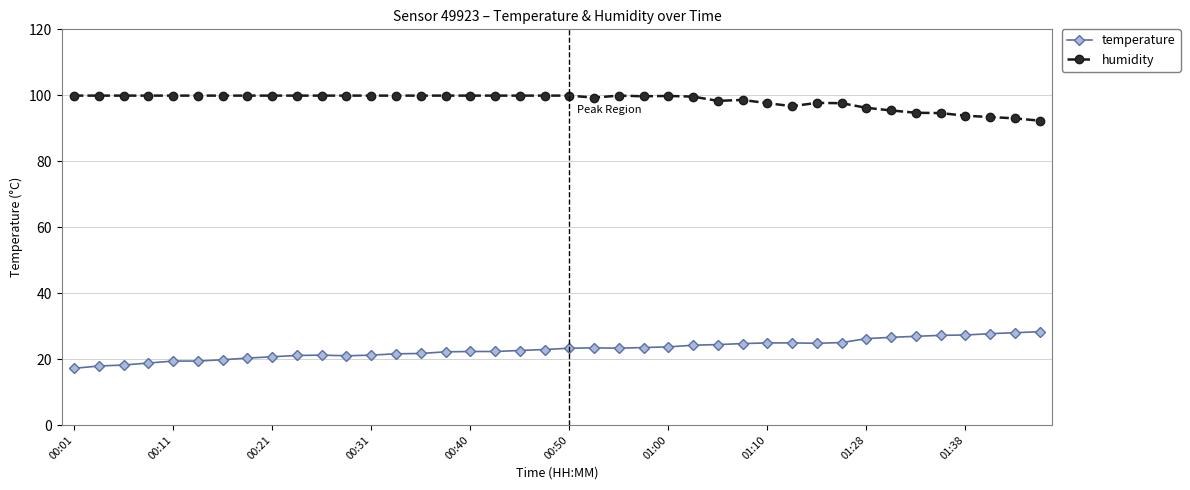

What is the value of the temperature point at the 13th from the left?

21.2